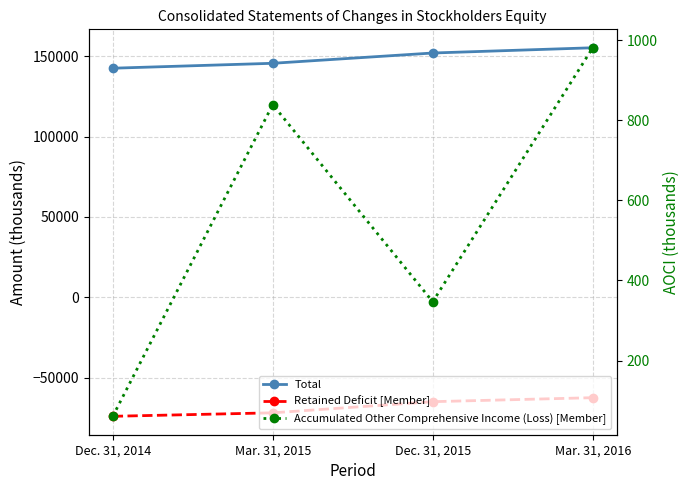

Rank the series at Dec. 31, 2015 from lowest to highest value.

Retained Deficit [Member], Accumulated Other Comprehensive Income (Loss) [Member], Total